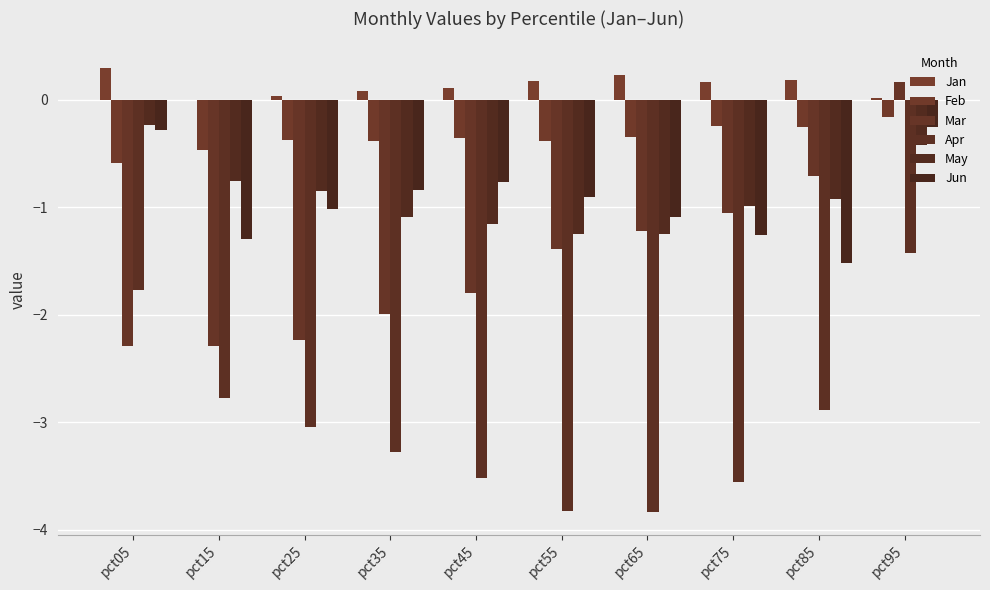

Between pct95 and pct85, which is larger?

pct85